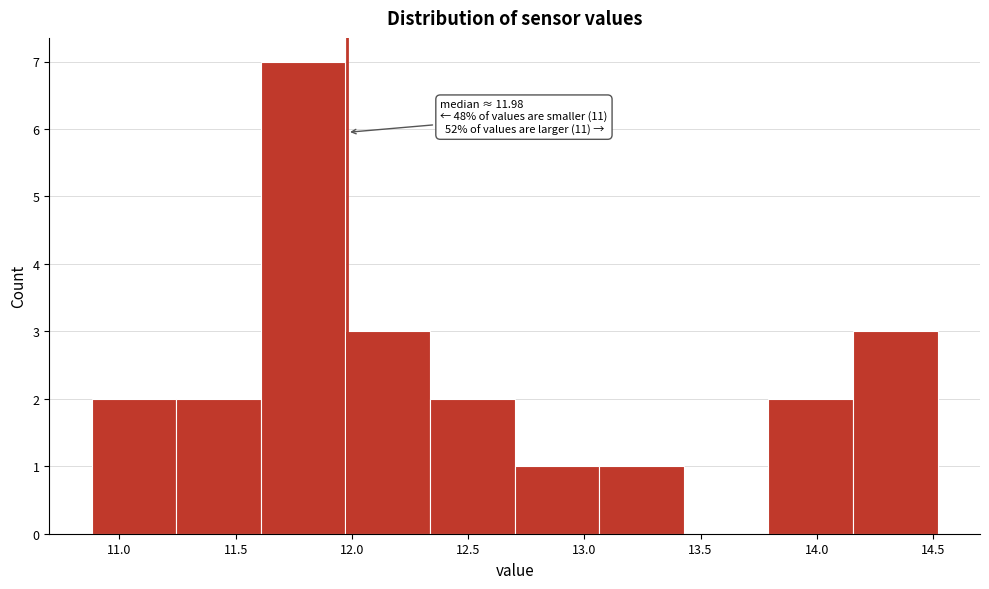

Which range on the x-axis has the tallest bar?

11.60 to 11.95